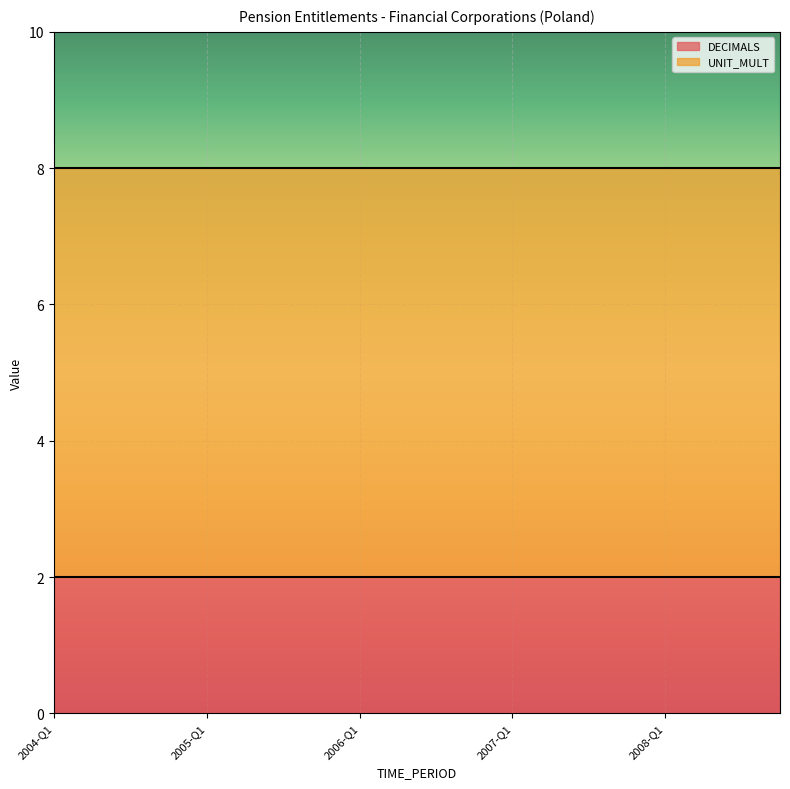

Which category has the lowest value in the DECIMALS series?

2004-Q1